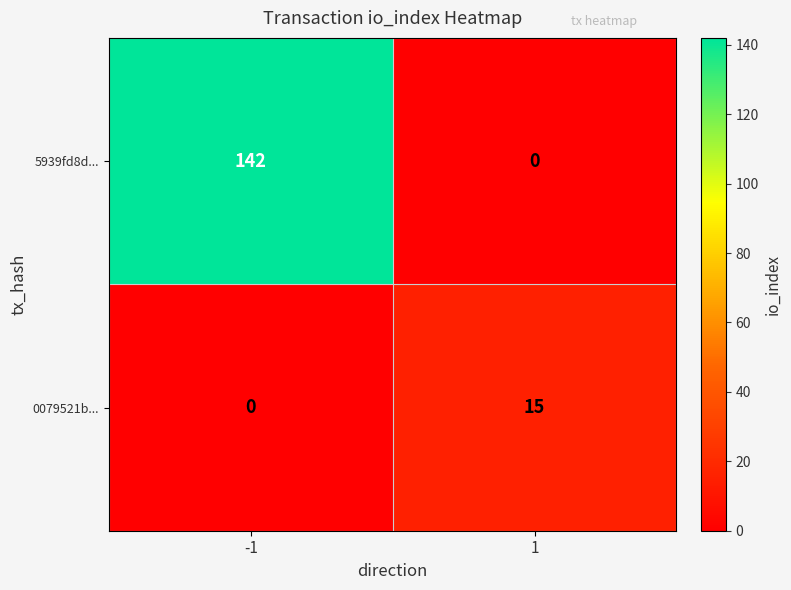

What is the greatest value displayed?

142